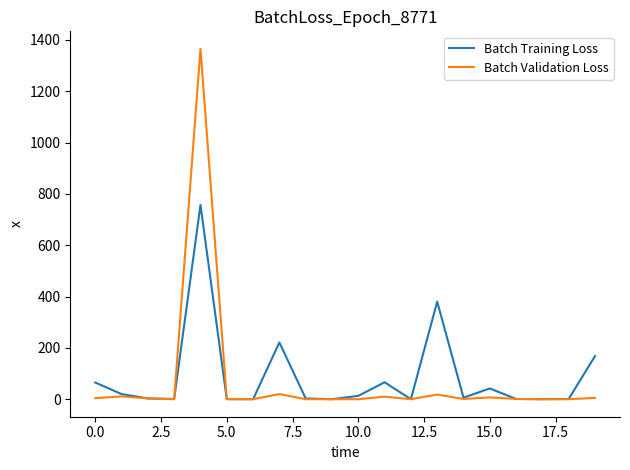

What is the maximum value shown in the chart?

1365